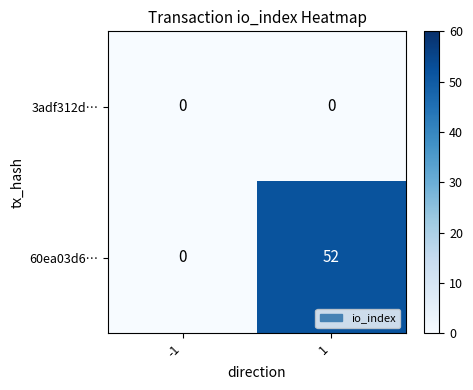

What is the maximum value shown in the chart?

52